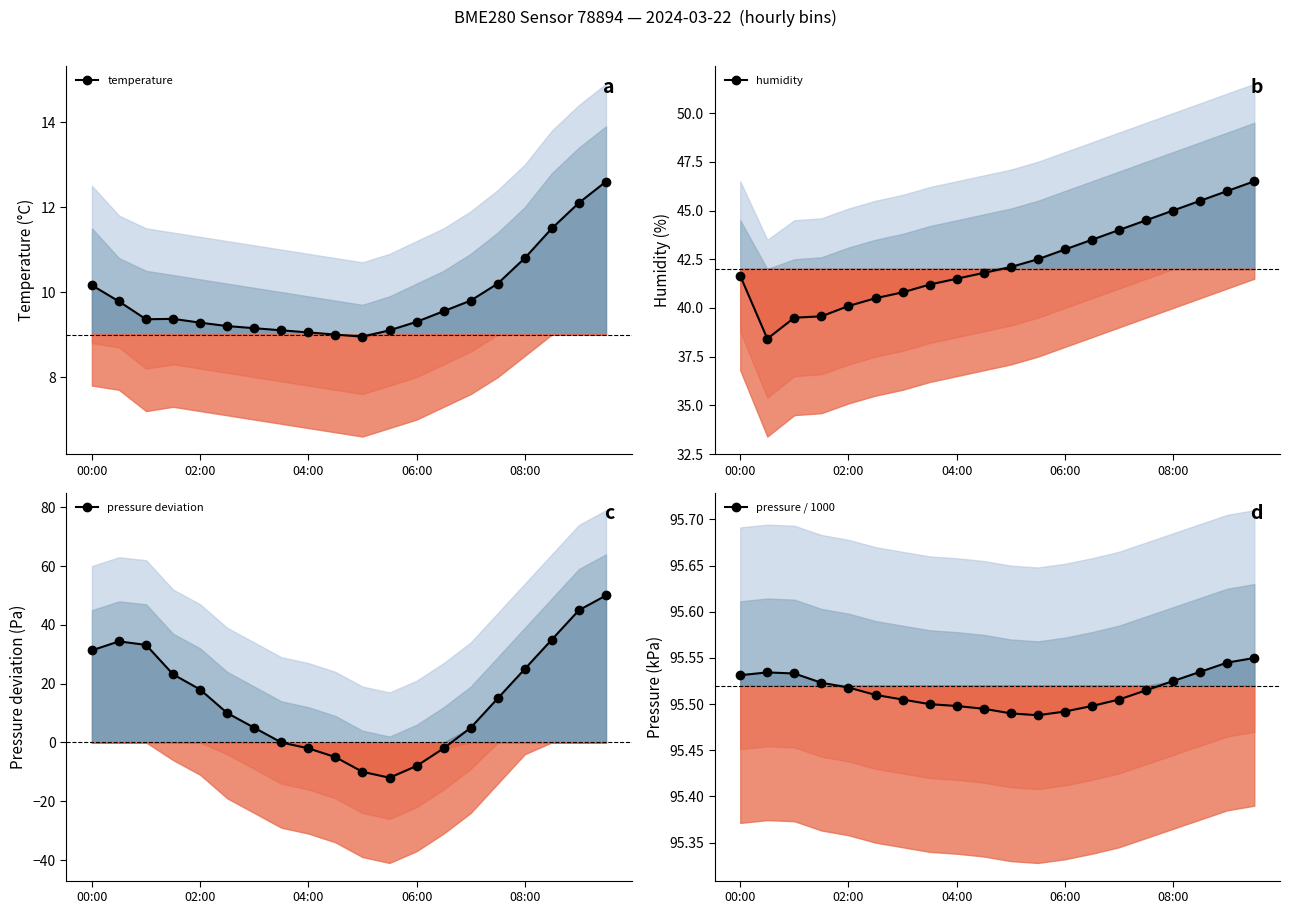

True or false: temperature has more than 0 interior local peaks.

True